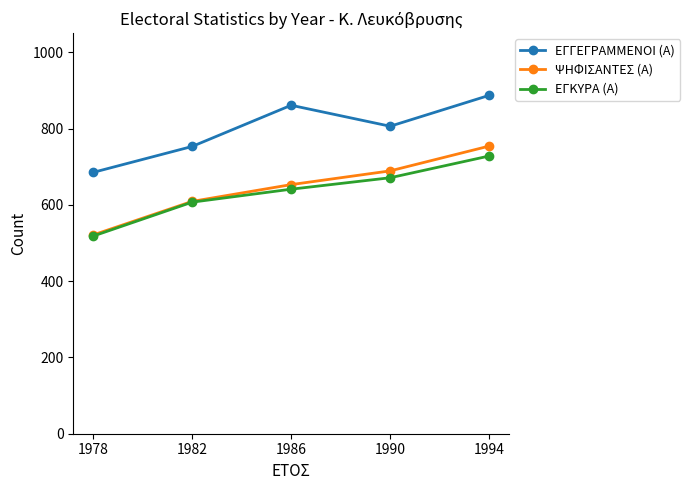

What is the difference between the ΨΗΦΙΣΑΝΤΕΣ (Α) values at 1978 and 1994?

233